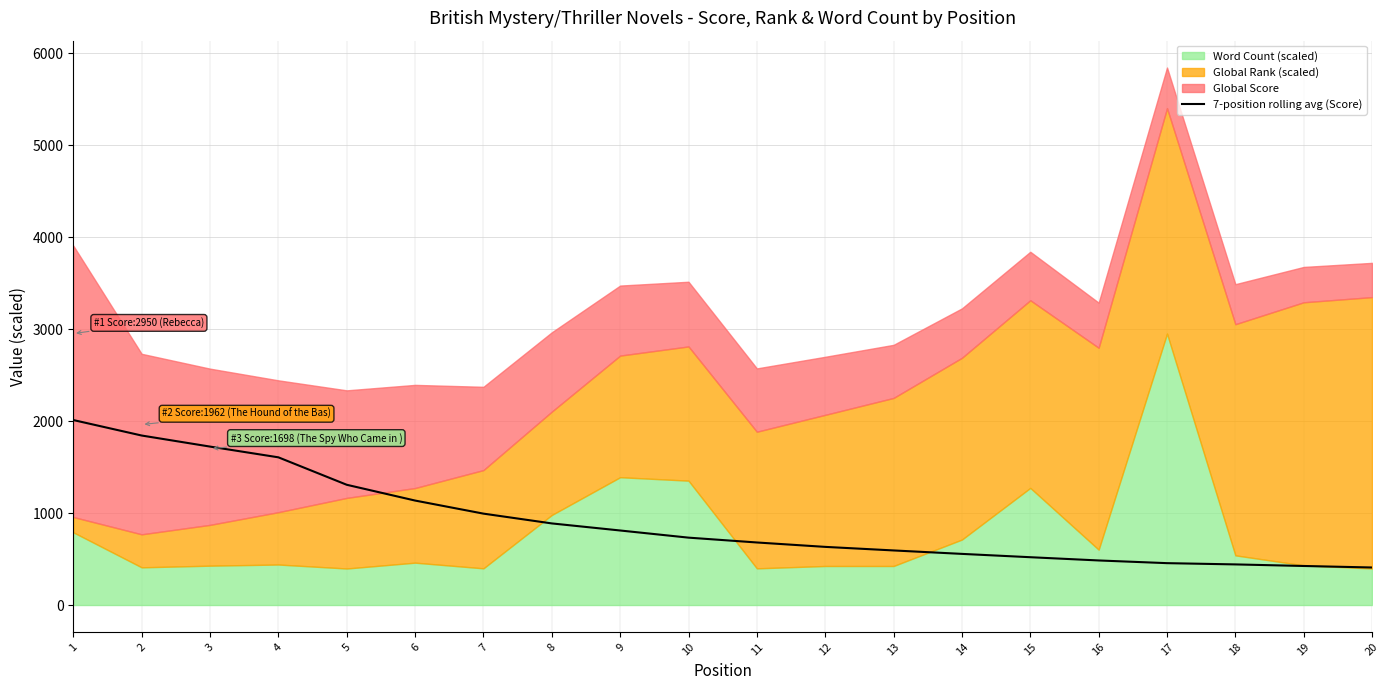

True or false: the data shows 761.5 at 19.

False